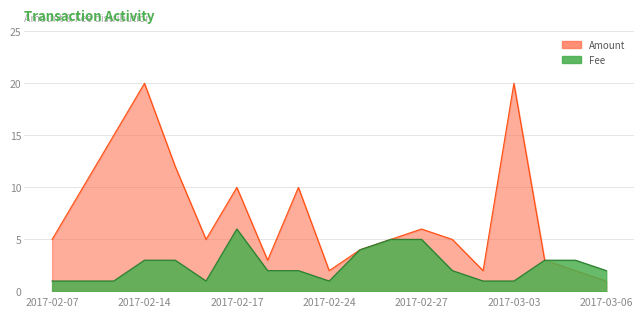

In Amount, how many points are higher than both neighbors (excluding endpoints)?

5